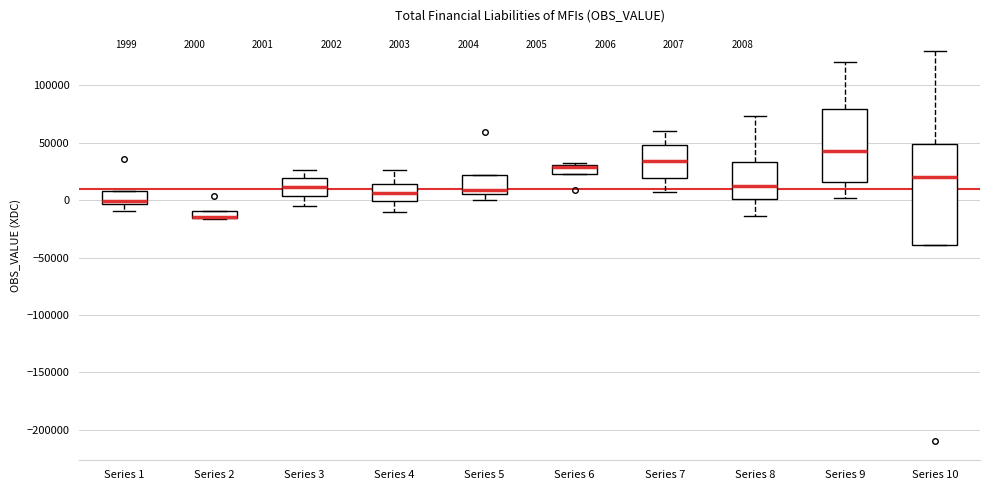

Comparing the boxes themselves (not the whiskers), which one is the tallest?

Series 10